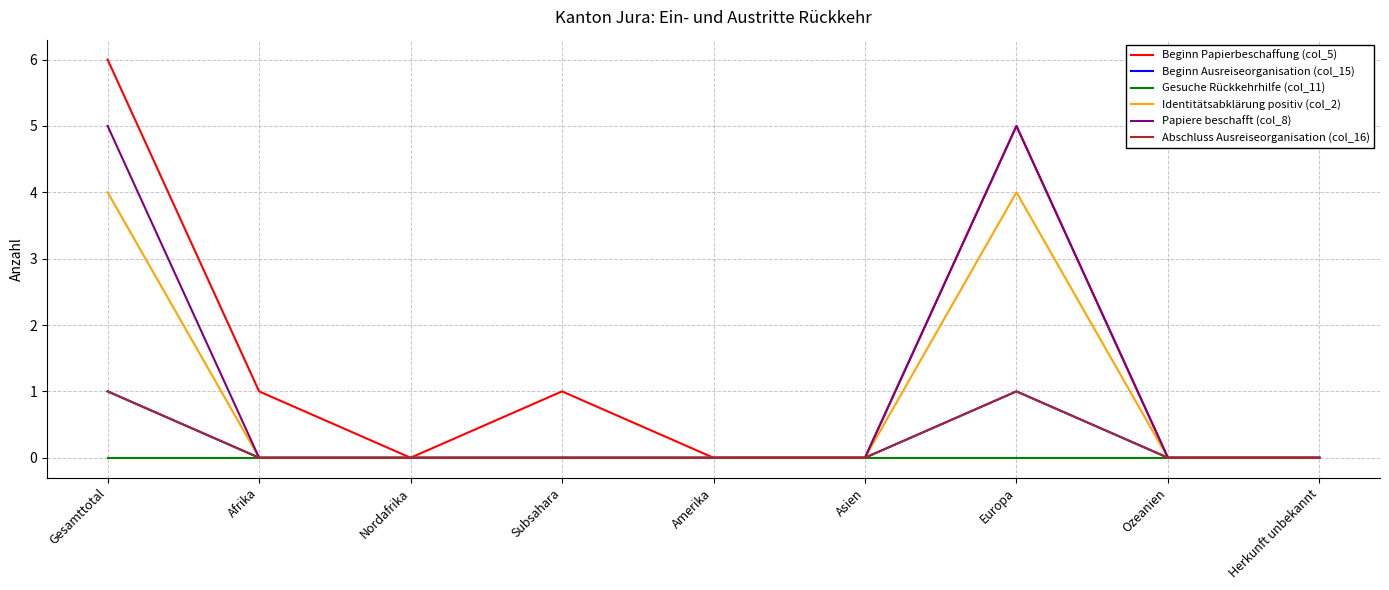

Which has a higher value, Herkunft unbekannt or Amerika?

Herkunft unbekannt